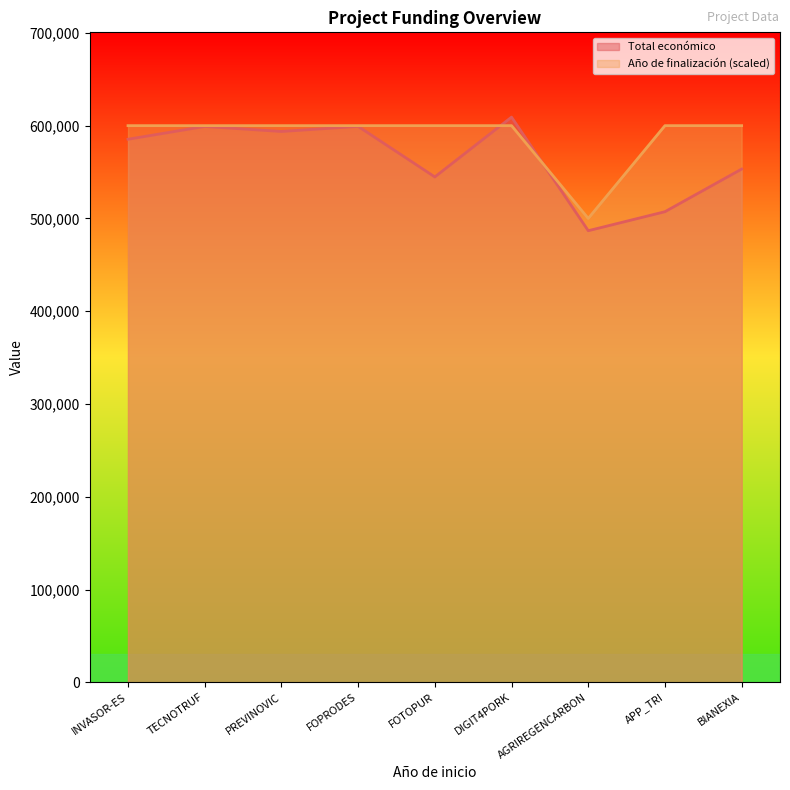

Where is the first local maximum for Total económico?

TECNOTRUF